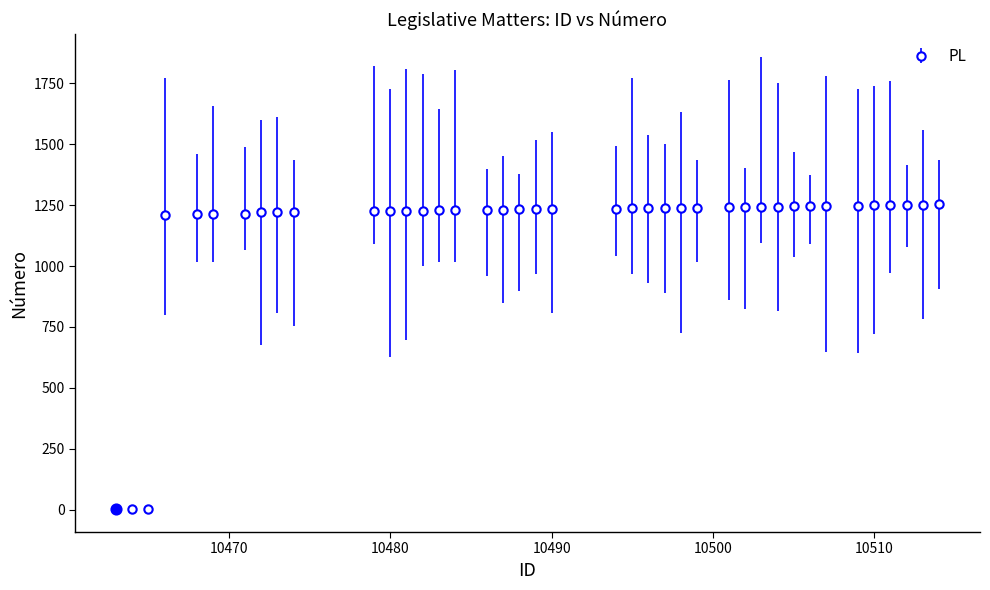

What is the difference between the second highest and minimum values?

1250